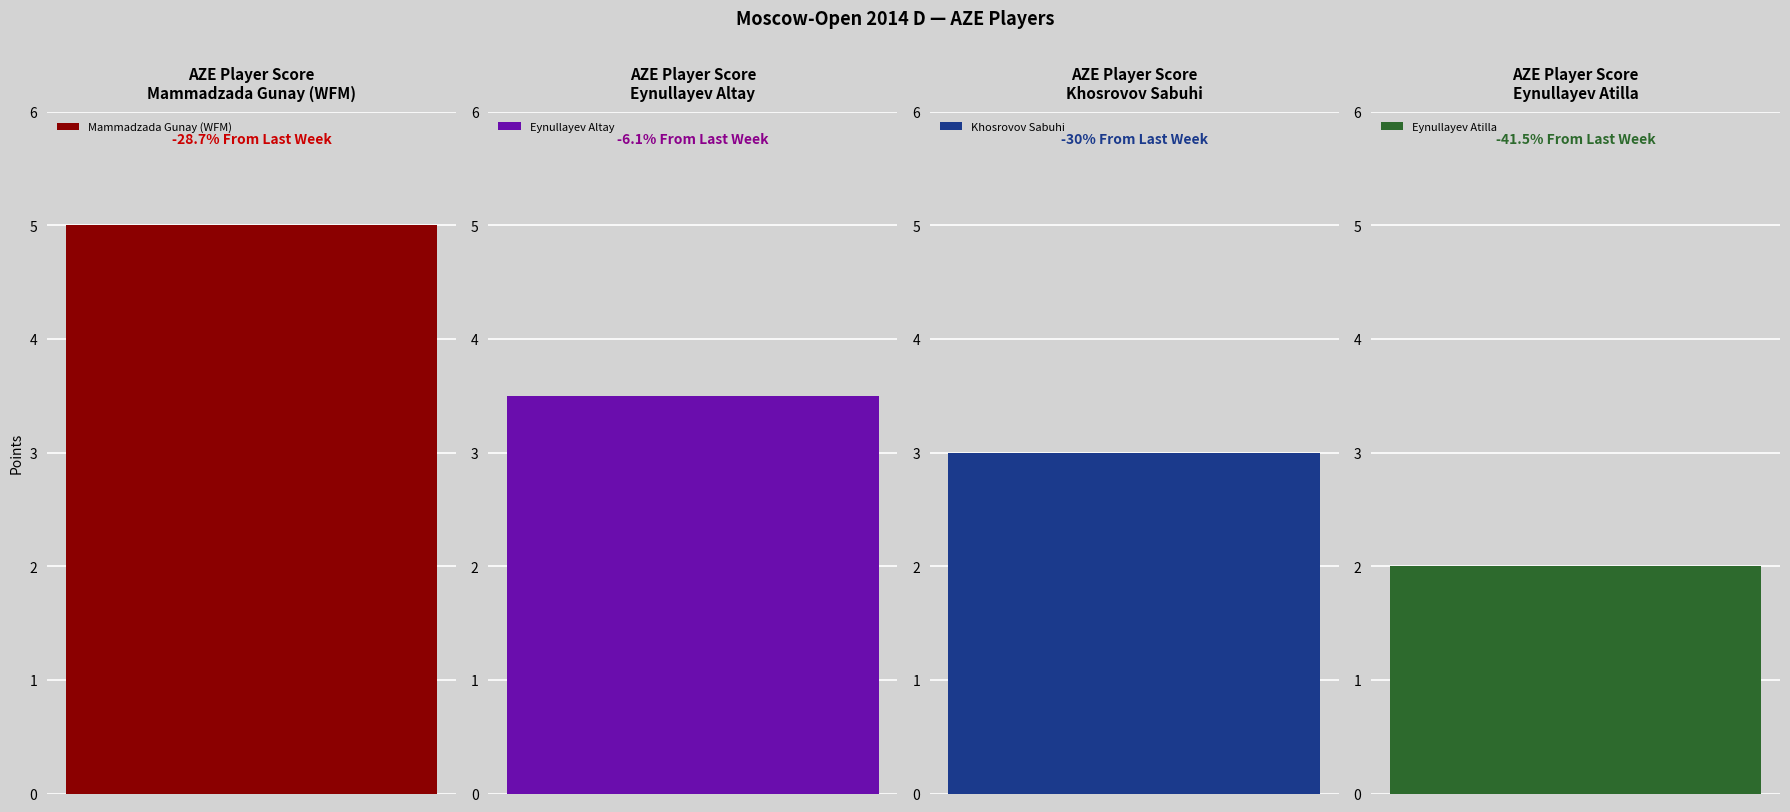

Reading left to right, what are all the values shown in this chart?

5.0	3.5	3.0	2.0